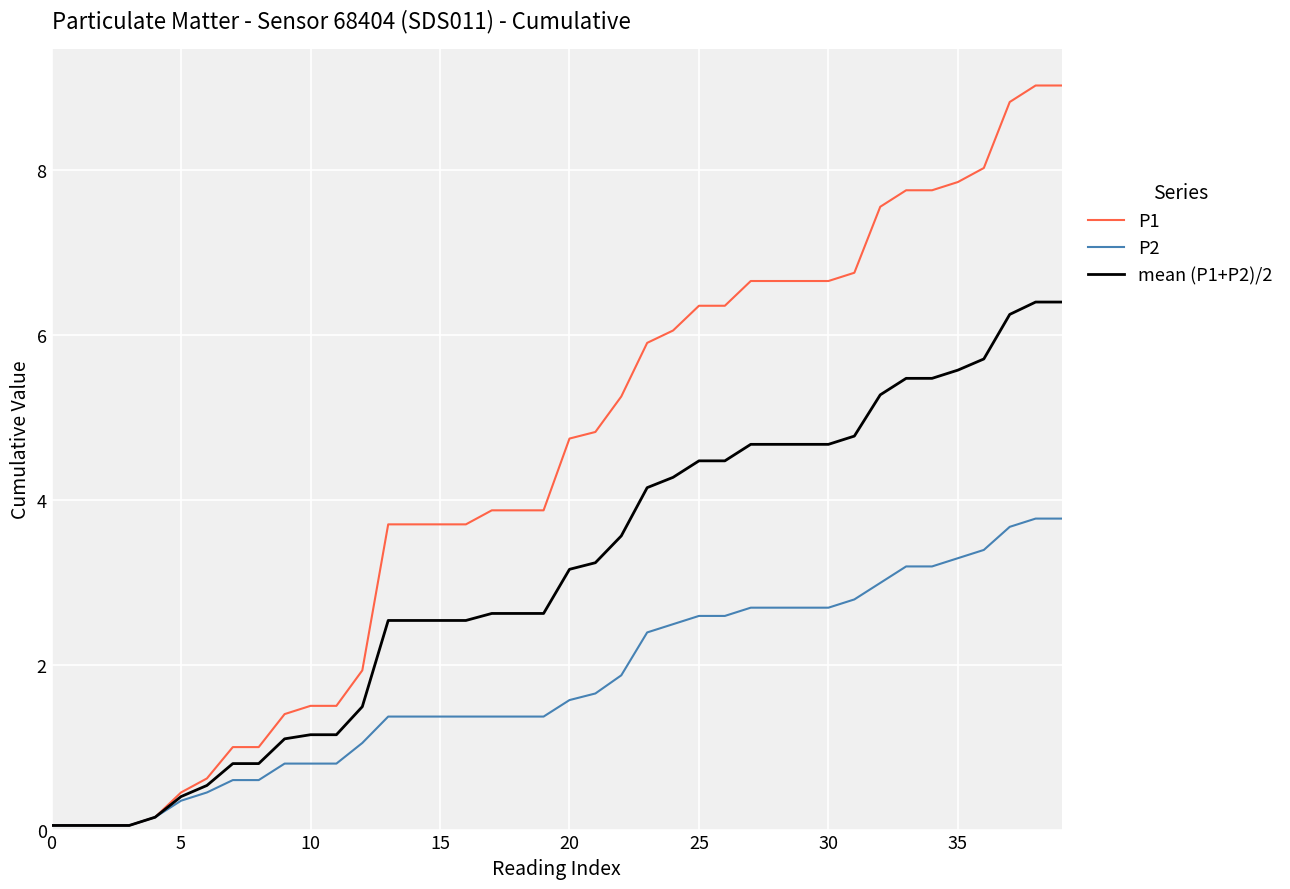

What is the maximum value shown in the chart?

9.0